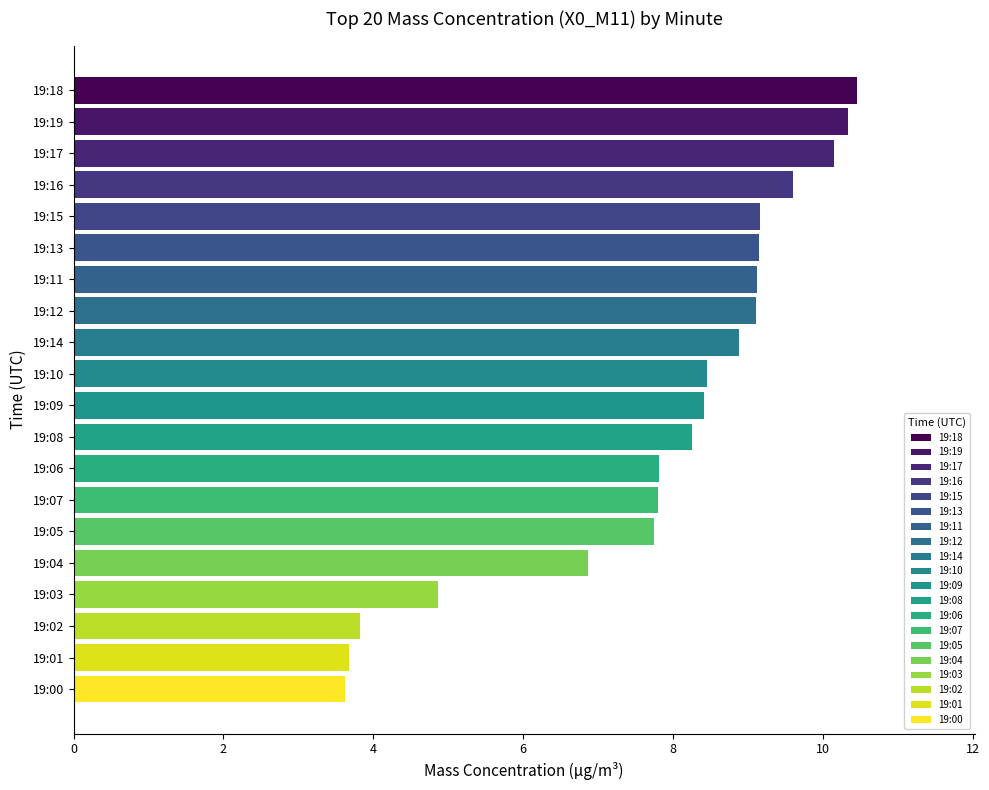

What is the average value?

7.9